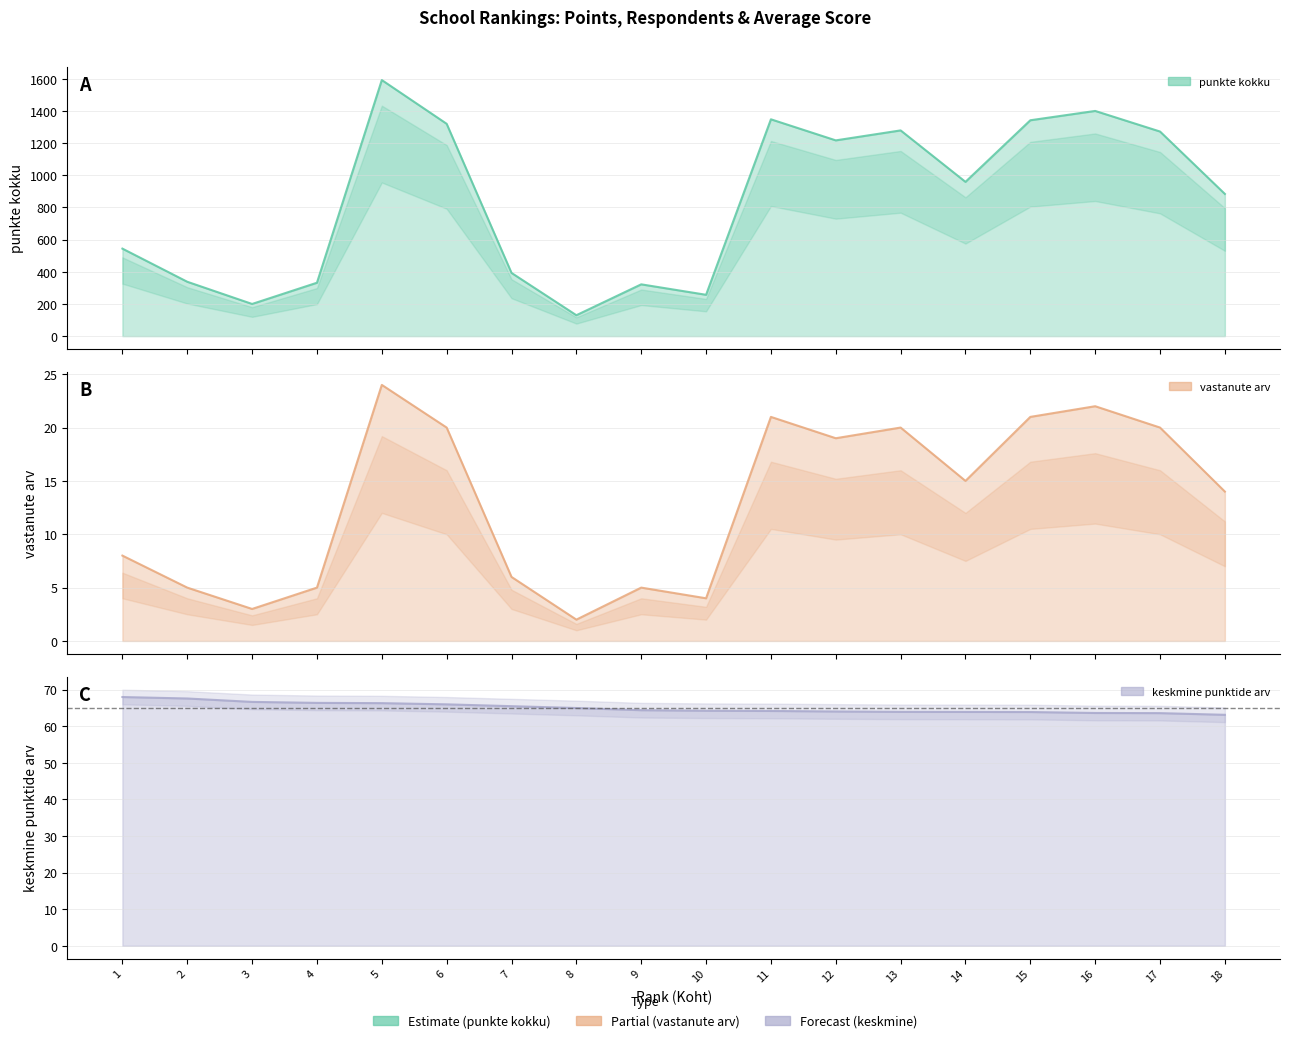

What is the average value of the punkte kokku series?

840.5